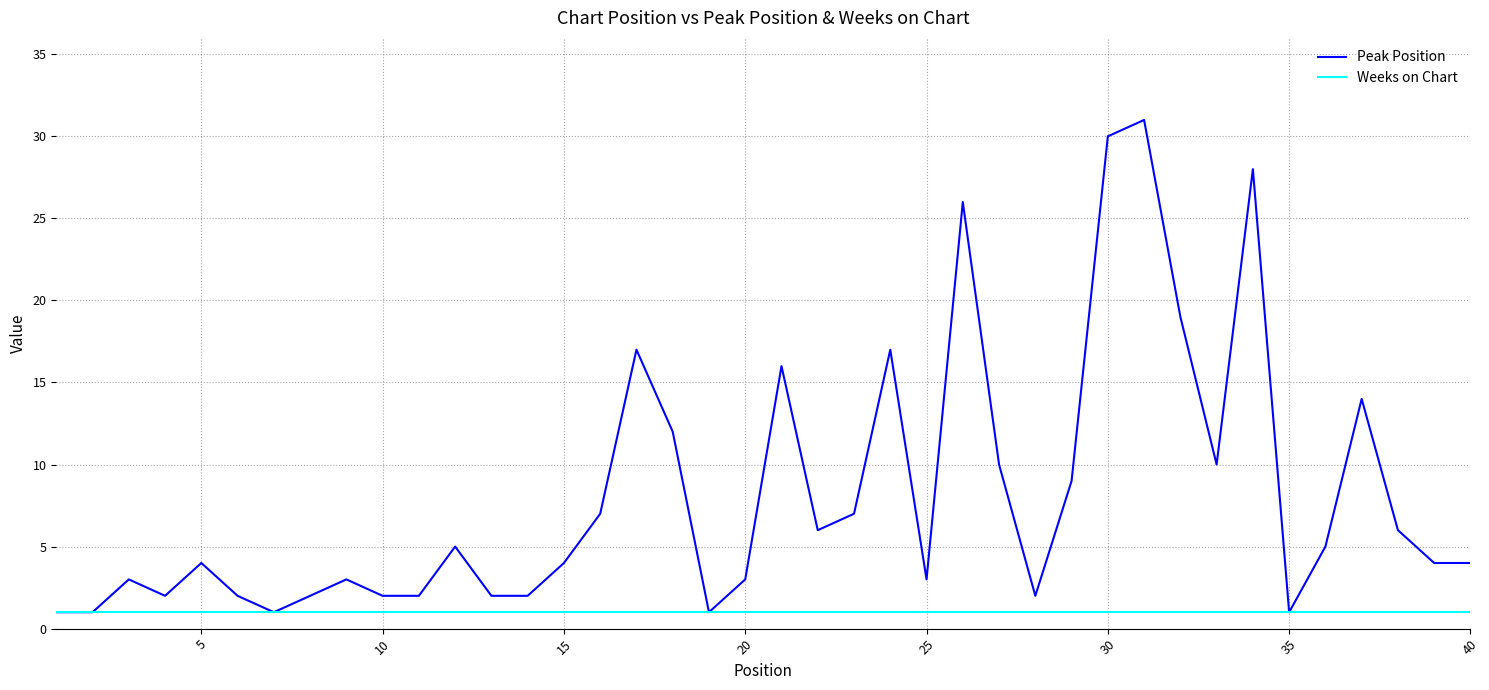

What is the sum of all Peak Position values?

324